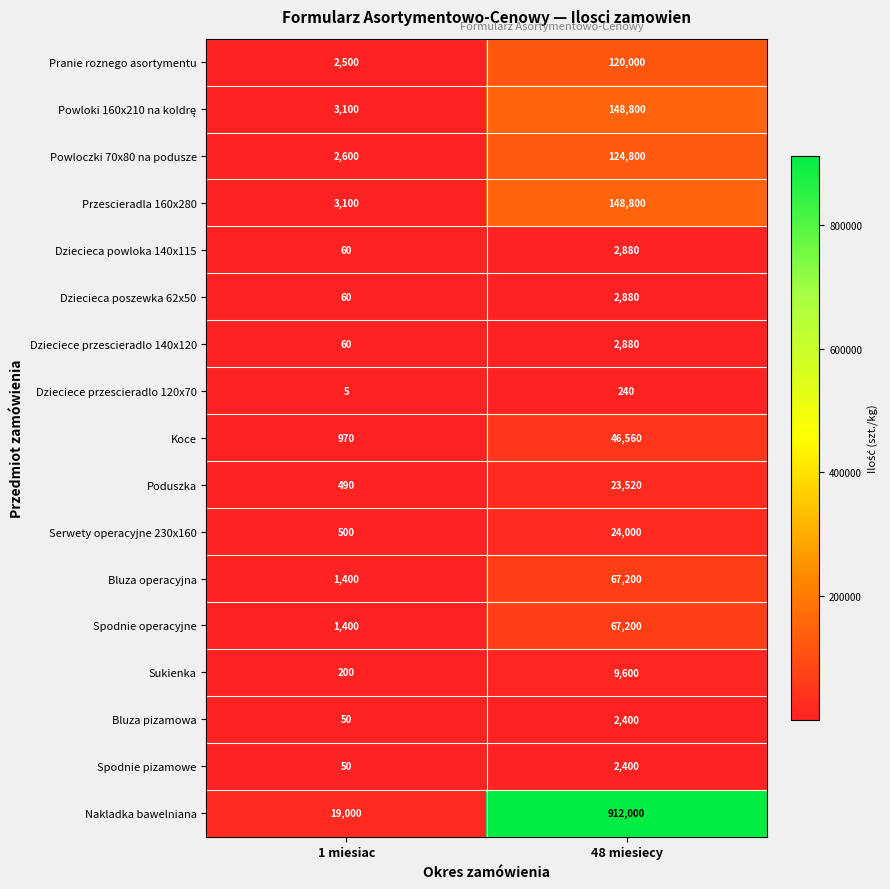

Which series has the largest total across all categories?

Nakladka bawelniana